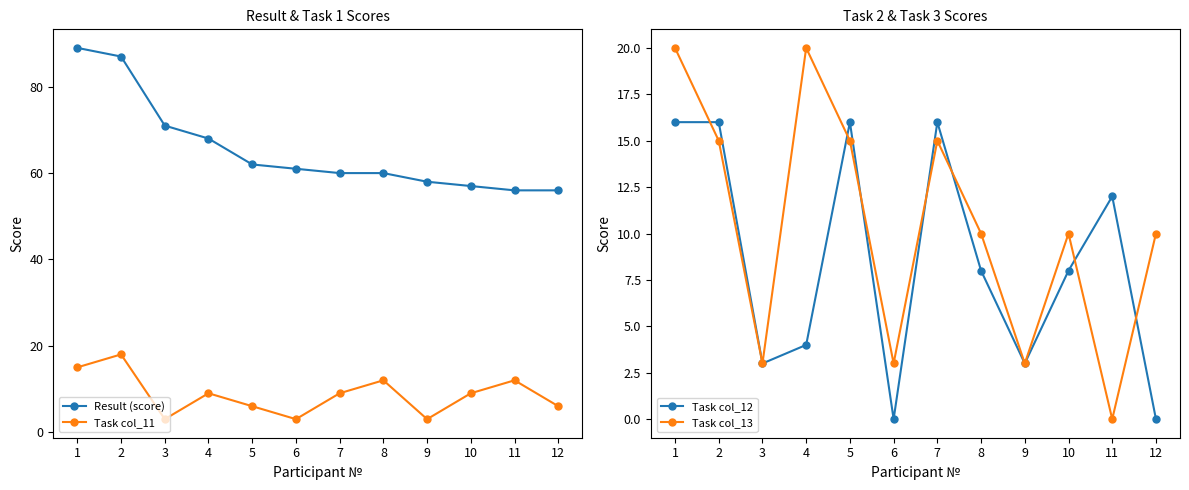

At which label is Task col_13 closest to 10?

8